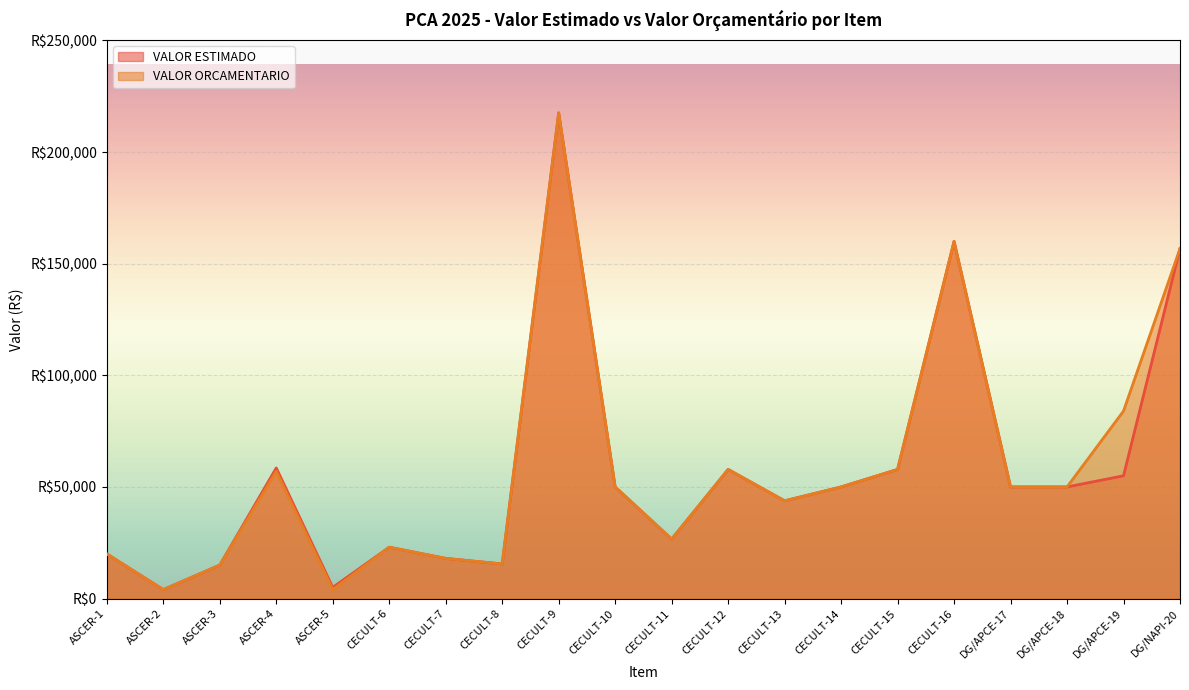

What are all the series names shown in the legend?

VALOR ESTIMADO, VALOR ORCAMENTARIO